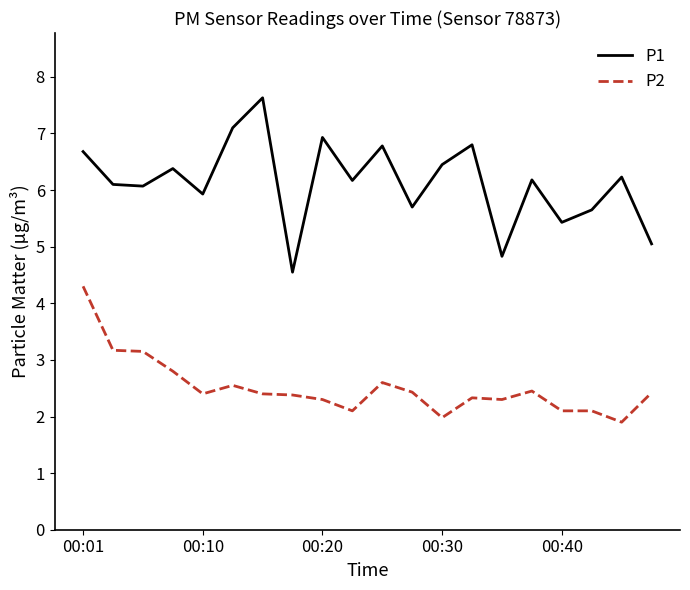

Which series has the largest total across all categories?

P1